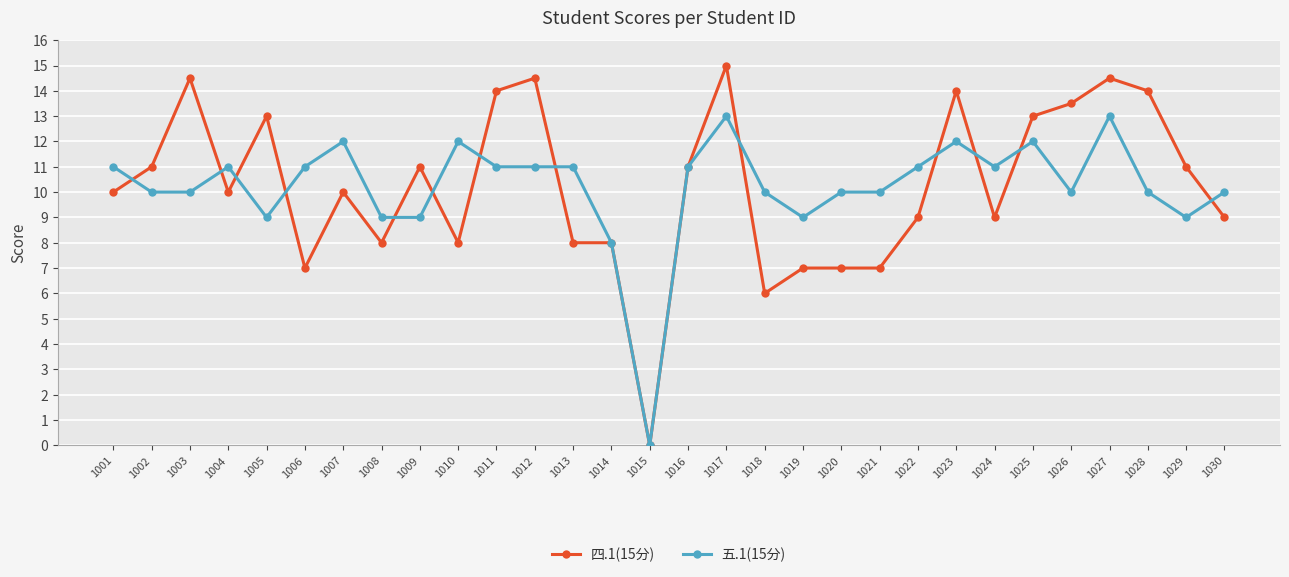

The value of 五.1(15分) at 1024 is 3.0. True or false?

False